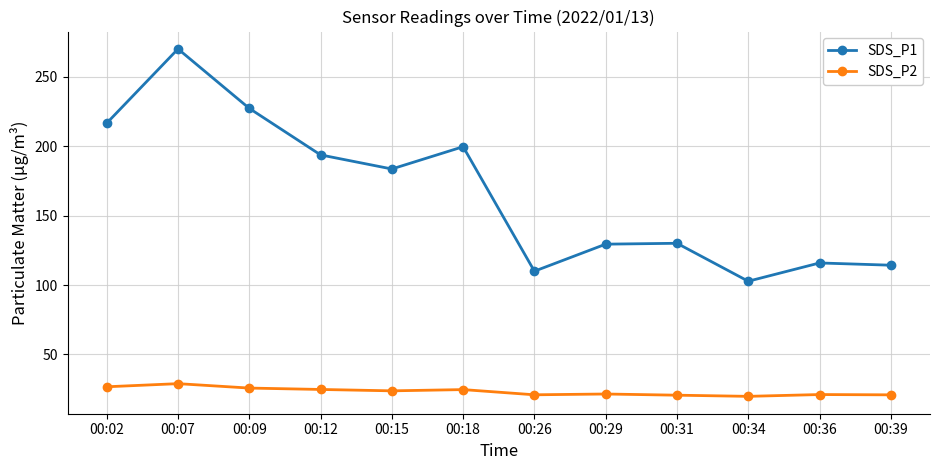

Is the value of SDS_P1 at 00:02 greater than the value of SDS_P2 at 00:18?

Yes